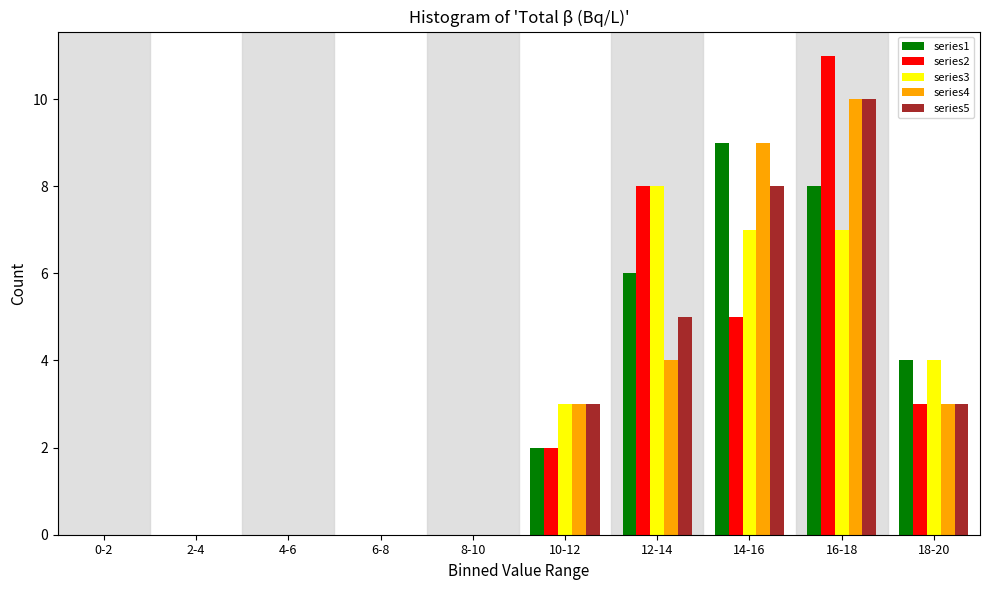

Which label corresponds to the largest value in the chart?

16-18